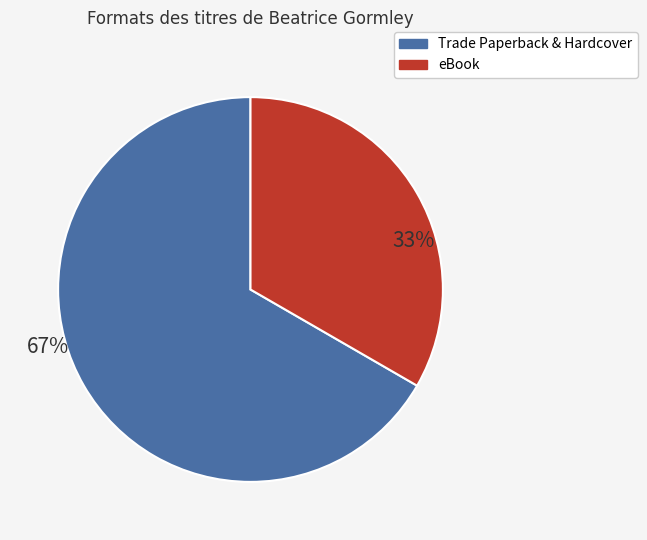

To the nearest percent, what is the average slice percentage?

50%